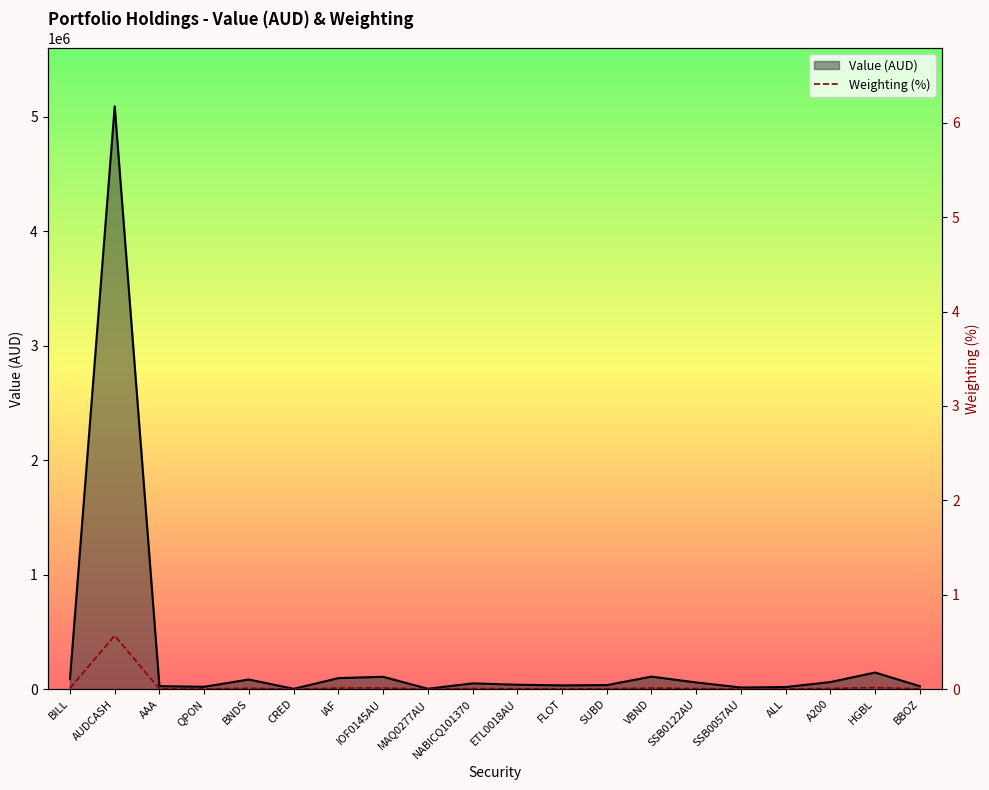

What is the label of the 5th point from the right?

SSB0057AU